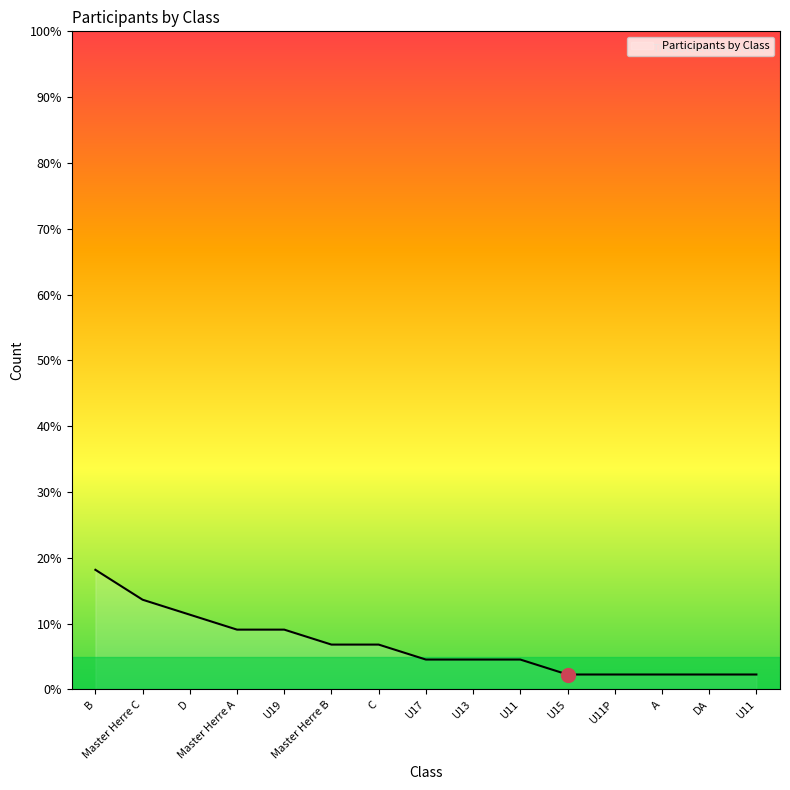

List the labels in order of value, largest first.

B, Master Herre C, D, Master Herre A, U19, Master Herre B, C, U17, U13, U11, U15, U11P, A, DA, U11